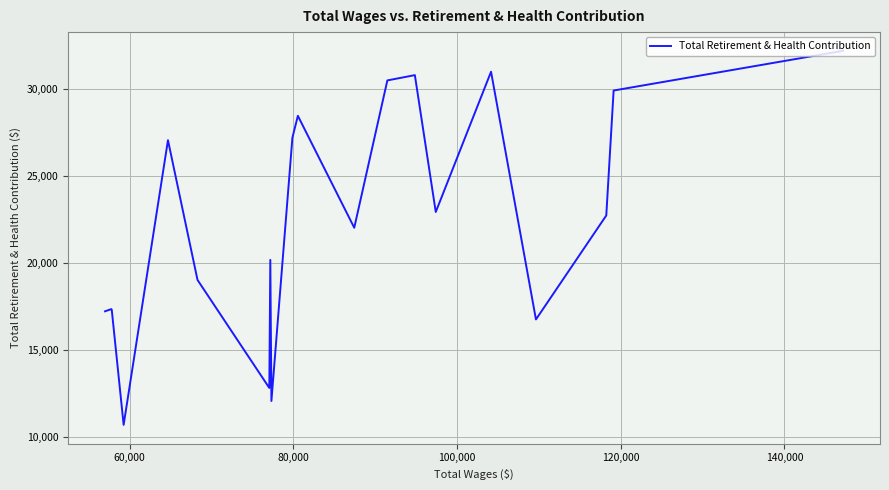

Is it true that the value at 60,000 is 41589?

False